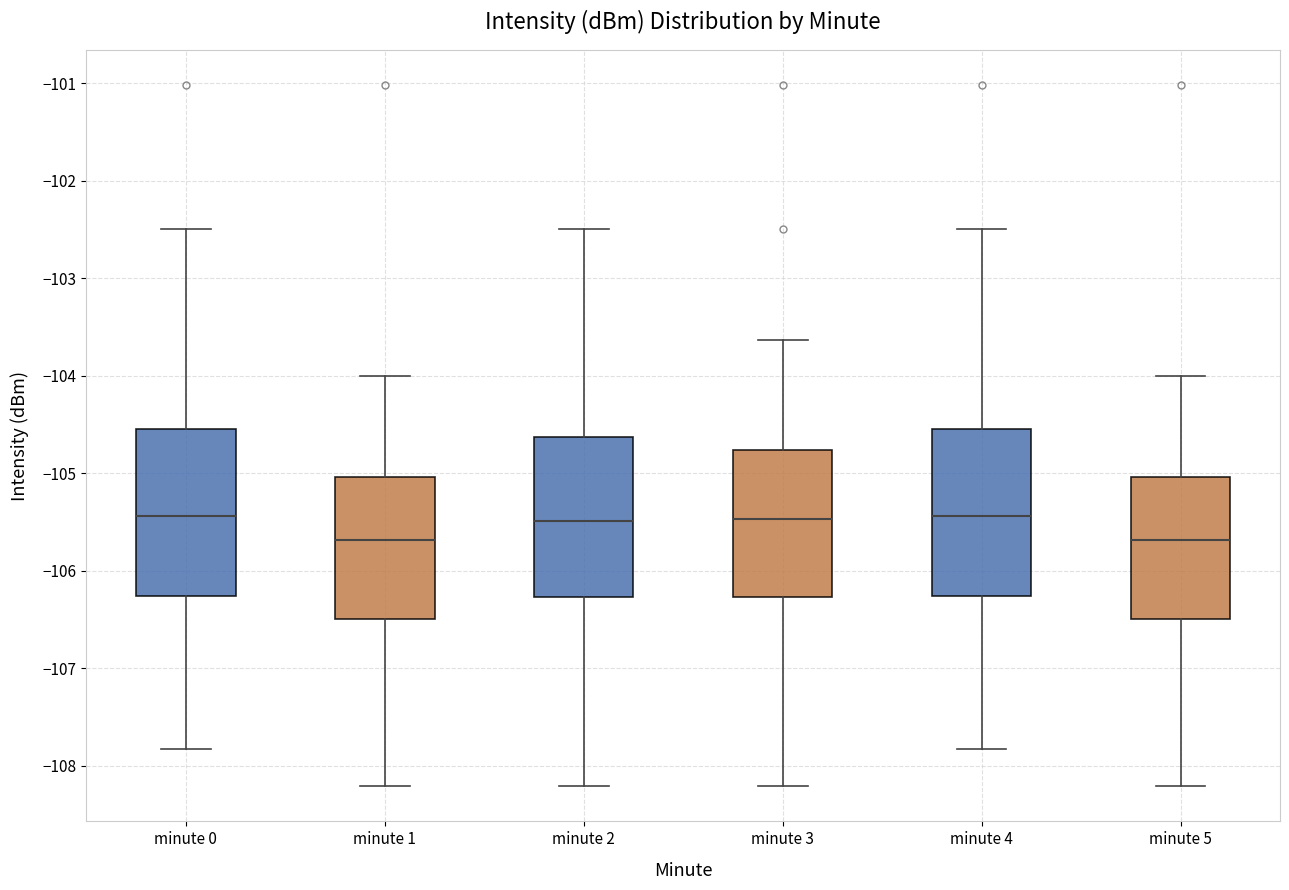

Reading left to right, read every box against the y-axis: the position of its median line, the range the box covers, and the ends of its whiskers. The values are not printed on the chart, so give them approximately, as read against the axis.

minute 0: median -105.4, box -106.3 to -104.6, whiskers -107.8 to -102.5
minute 1: median -105.7, box -106.5 to -105.0, whiskers -108.2 to -104.0
minute 2: median -105.5, box -106.3 to -104.6, whiskers -108.2 to -102.5
minute 3: median -105.5, box -106.3 to -104.8, whiskers -108.2 to -103.6
minute 4: median -105.4, box -106.3 to -104.6, whiskers -107.8 to -102.5
minute 5: median -105.7, box -106.5 to -105.0, whiskers -108.2 to -104.0